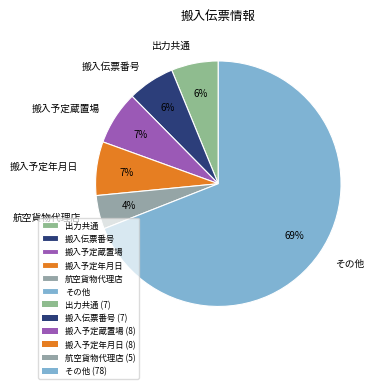

Is the sum of 搬入伝票番号 and 航空貨物代理店 greater than half?

No